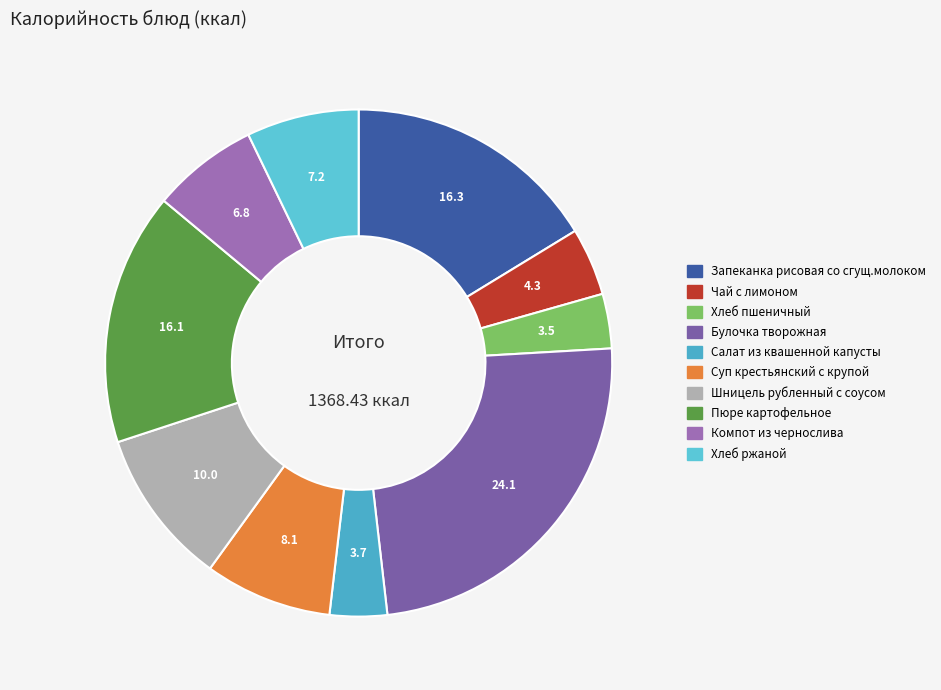

To the nearest percent, what is the difference between the Салат из квашенной капусты and Суп крестьянский с крупой slice percentages?

4%